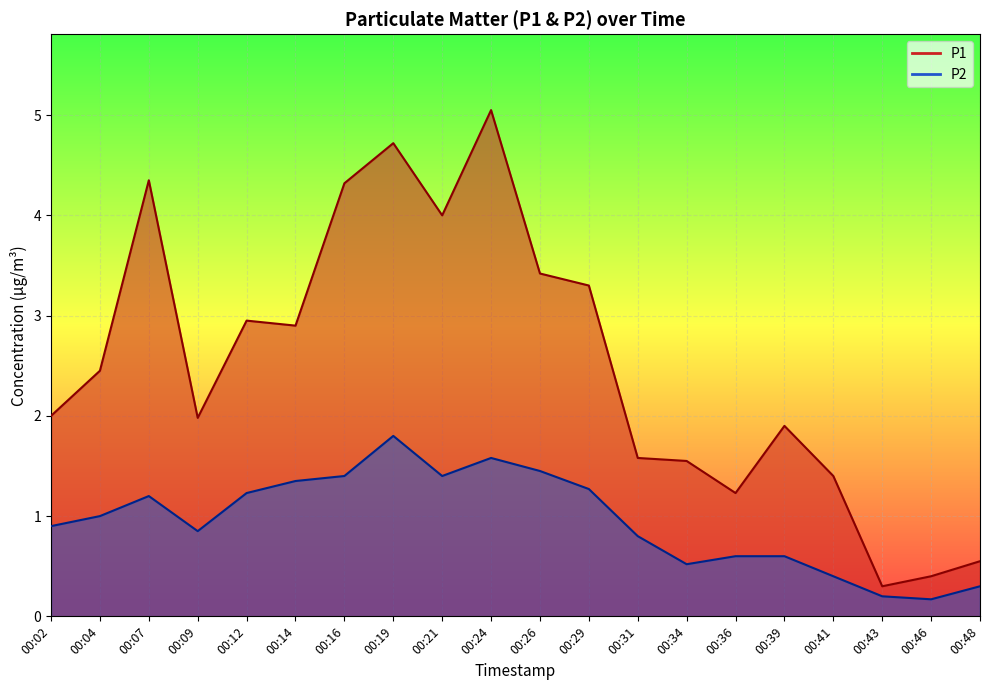

List the labels in order of P1 value, largest first.

00:24, 00:19, 00:07, 00:16, 00:21, 00:26, 00:29, 00:12, 00:14, 00:04, 00:02, 00:09, 00:39, 00:31, 00:34, 00:41, 00:36, 00:48, 00:46, 00:43